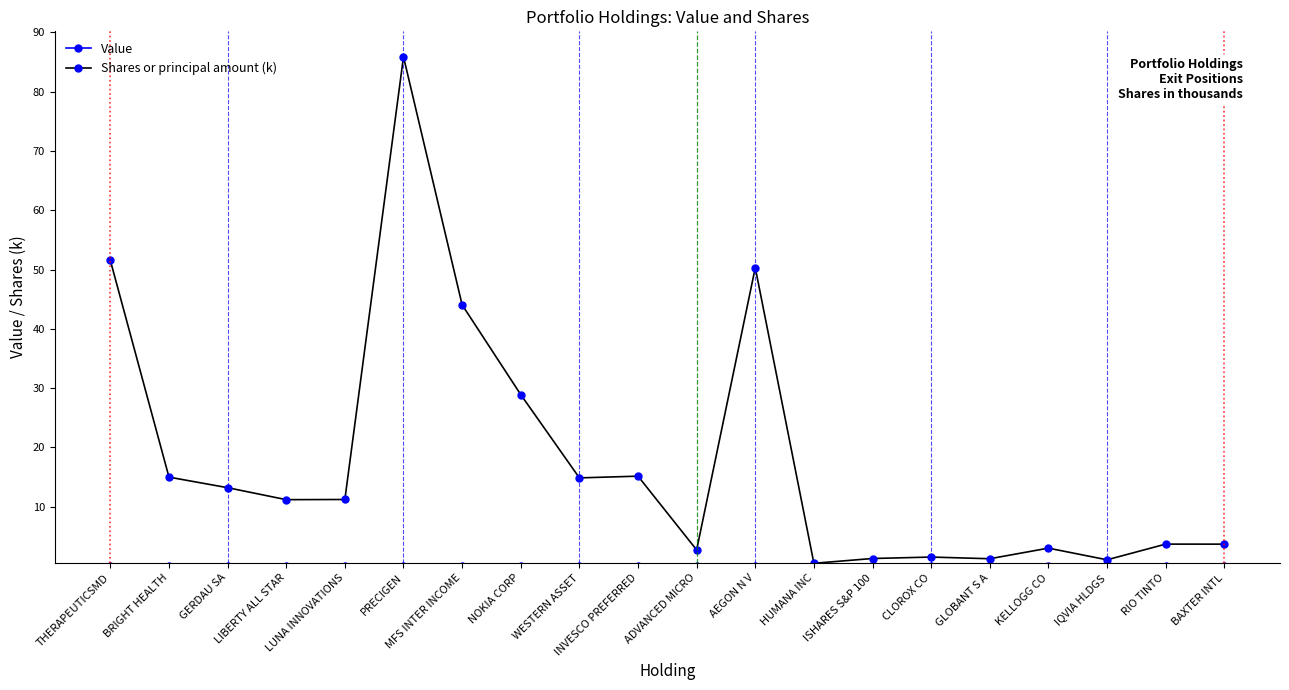

Which series has the largest range (max minus min)?

Shares or principal amount (k)